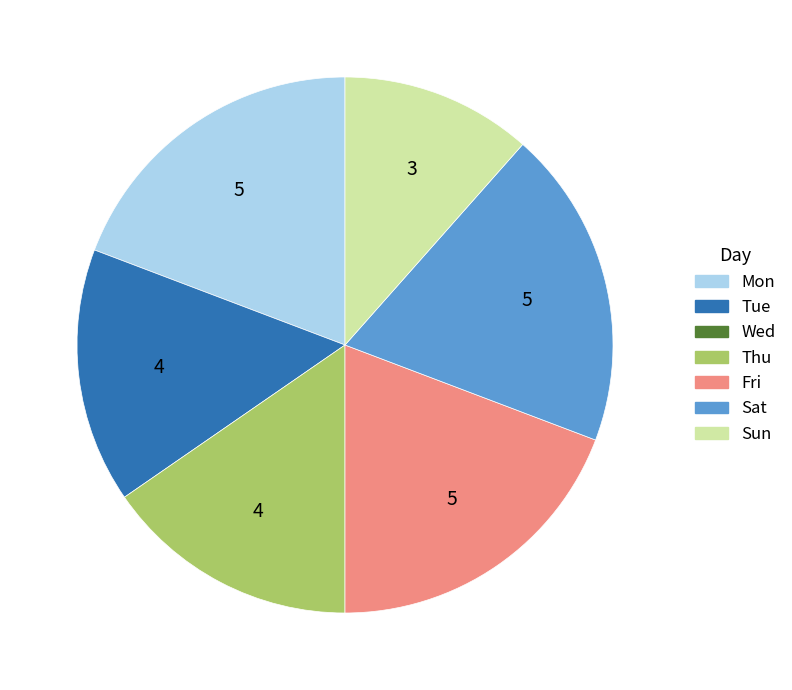

Is there any slice that represents more than half of the pie?

No